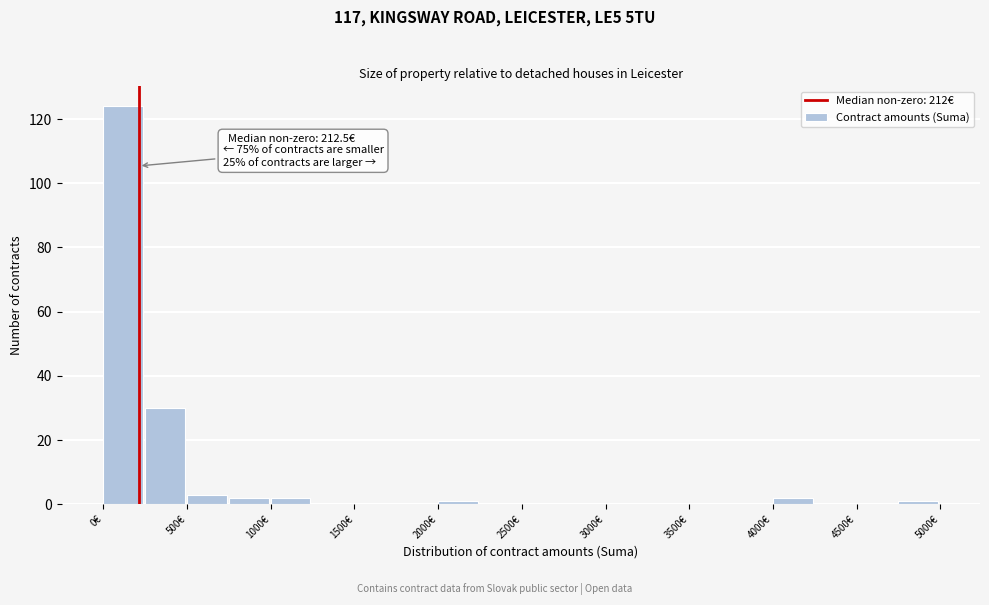

Which range on the x-axis has the tallest bar?

0 to 250